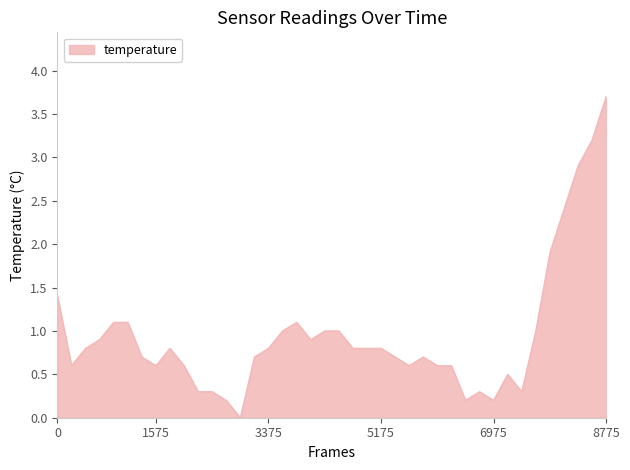

What is the difference between the maximum and minimum values?

3.7